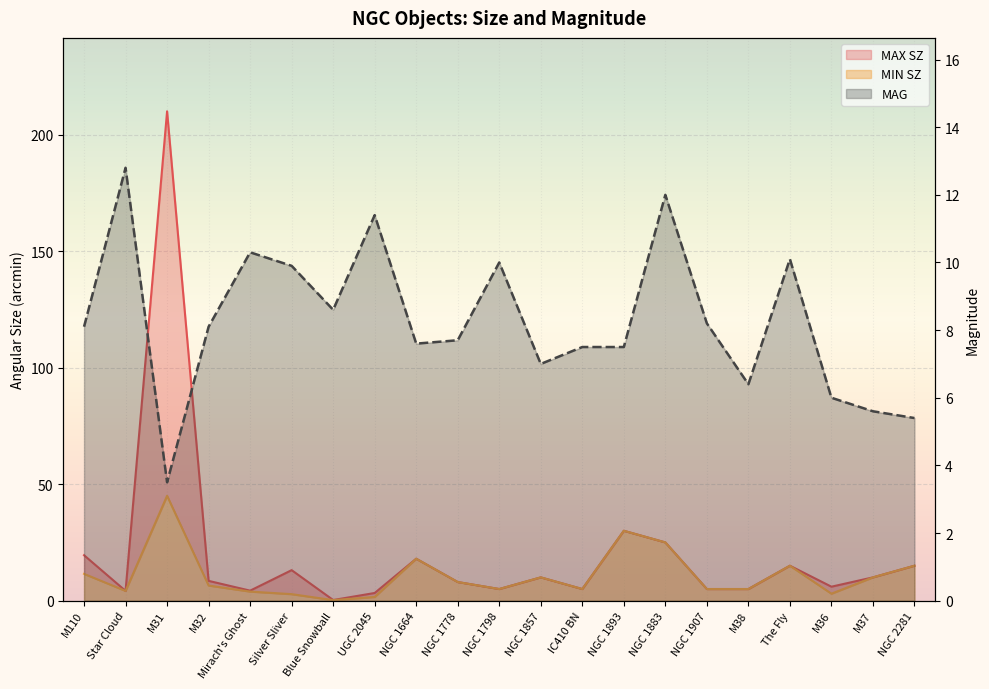

How many values in the MIN SZ series exceed 6?

11